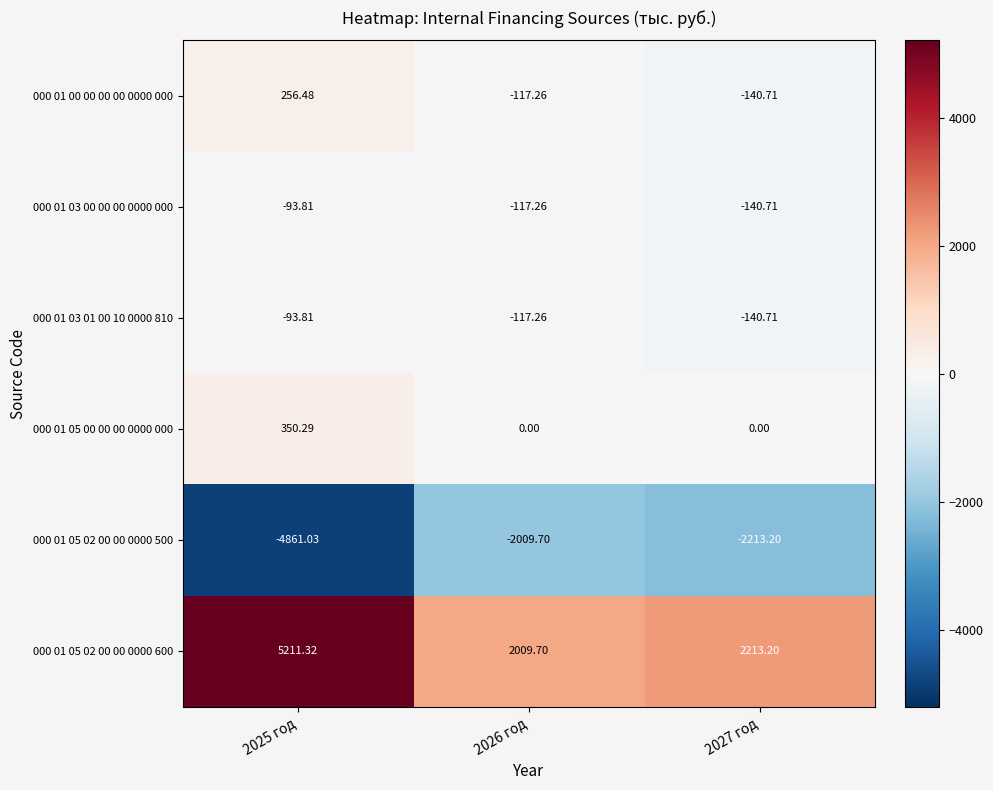

Is the value of 000 01 05 02 00 00 0000 500 at 2025 год greater than the value of 000 01 05 00 00 00 0000 000 at 2025 год?

No